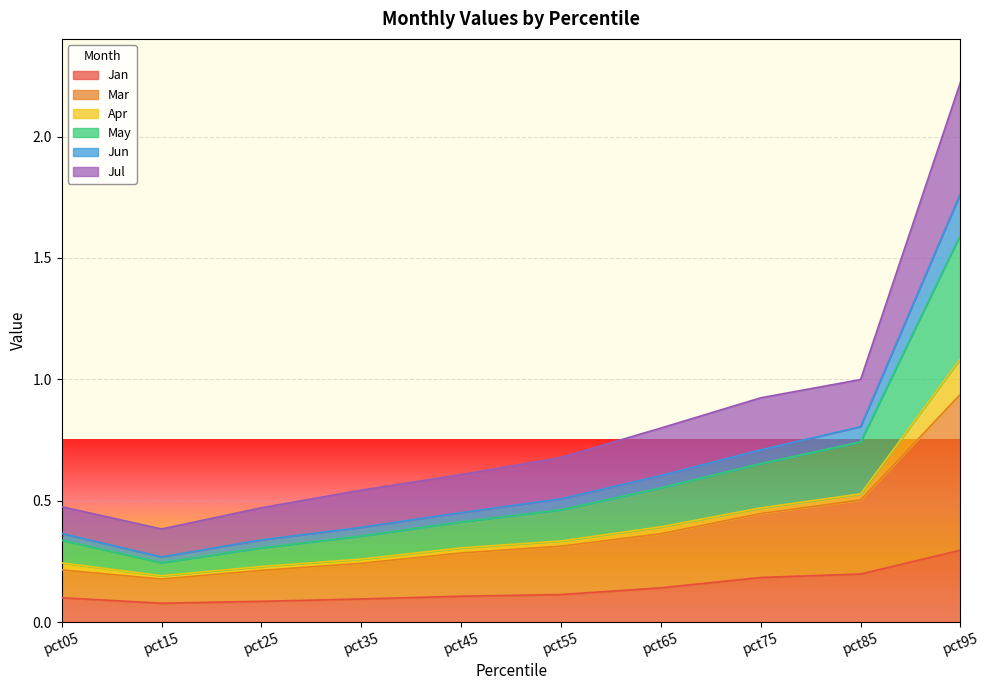

At how many categories does at least one series exceed 0?

10